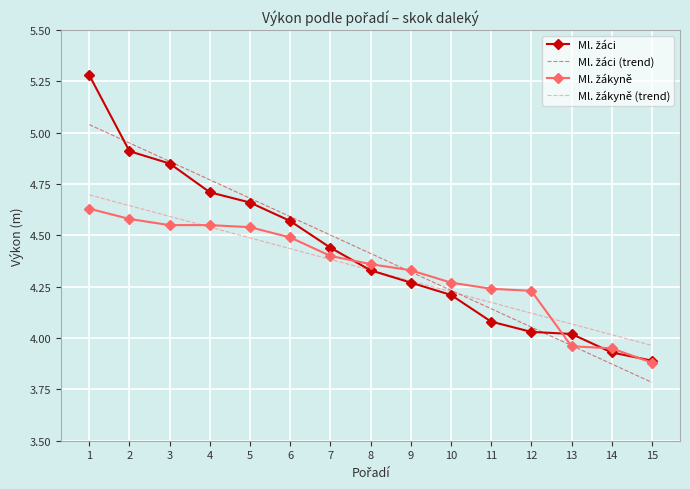

What is the smallest value displayed?

3.8